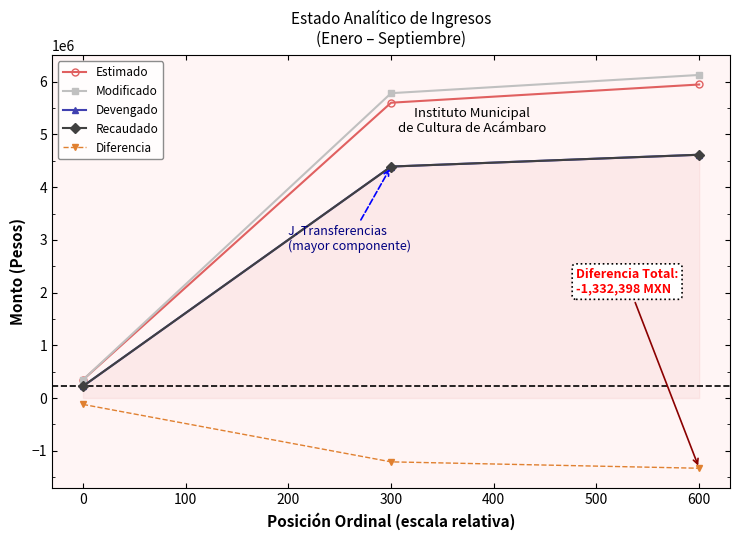

How many lines are shown in the chart?

5